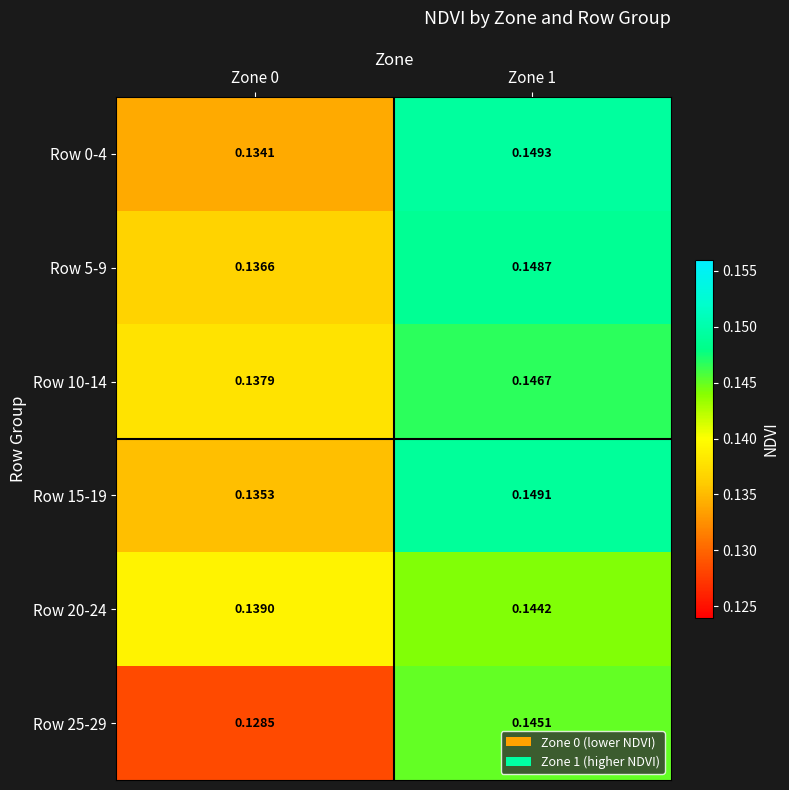

How many distinct data groups are displayed?

6